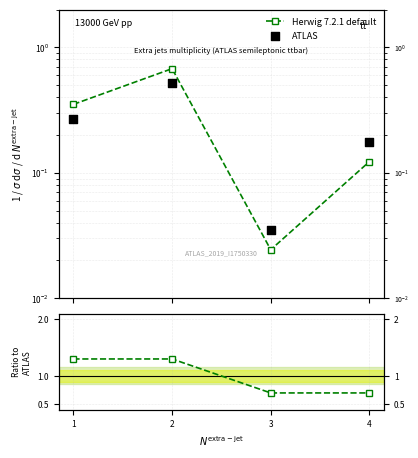

Which series reaches the minimum Y coordinate?

Herwig 7.2.1 default